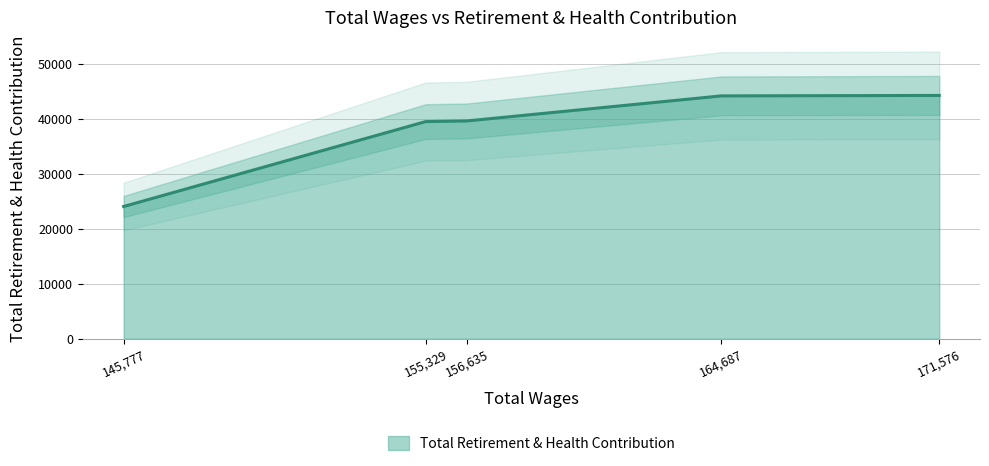

What is the average value?

38270